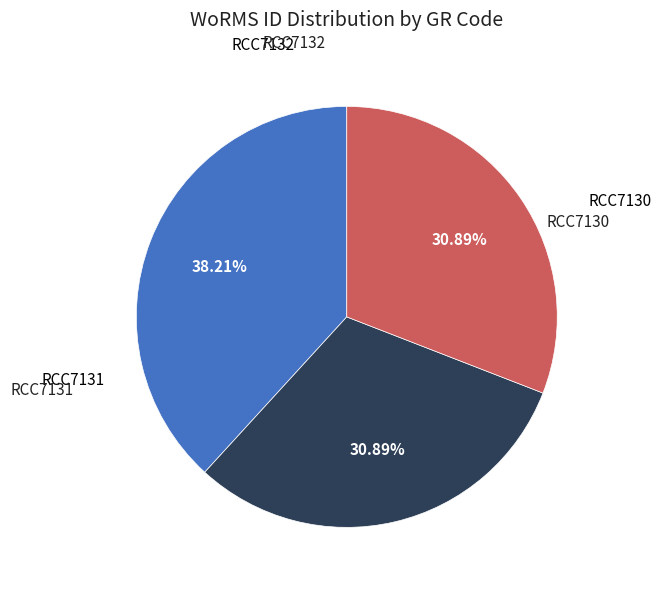

What percentage is the RCC7132 slice, to the nearest percent?

31%